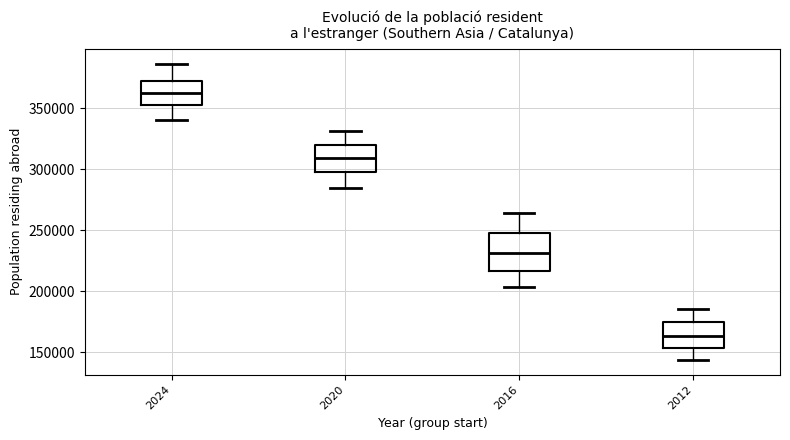

Reading left to right, transcribe this box plot: for each box, give where its median line is, the range the box spans, and where its two whiskers end, as read against the y-axis. The values are not printed on the chart, so give them approximately, as read against the axis.

2024: median 360000, box 355000 to 370000, whiskers 340000 to 385000
2020: median 310000, box 300000 to 320000, whiskers 285000 to 330000
2016: median 230000, box 215000 to 250000, whiskers 205000 to 265000
2012: median 165000, box 155000 to 175000, whiskers 145000 to 185000